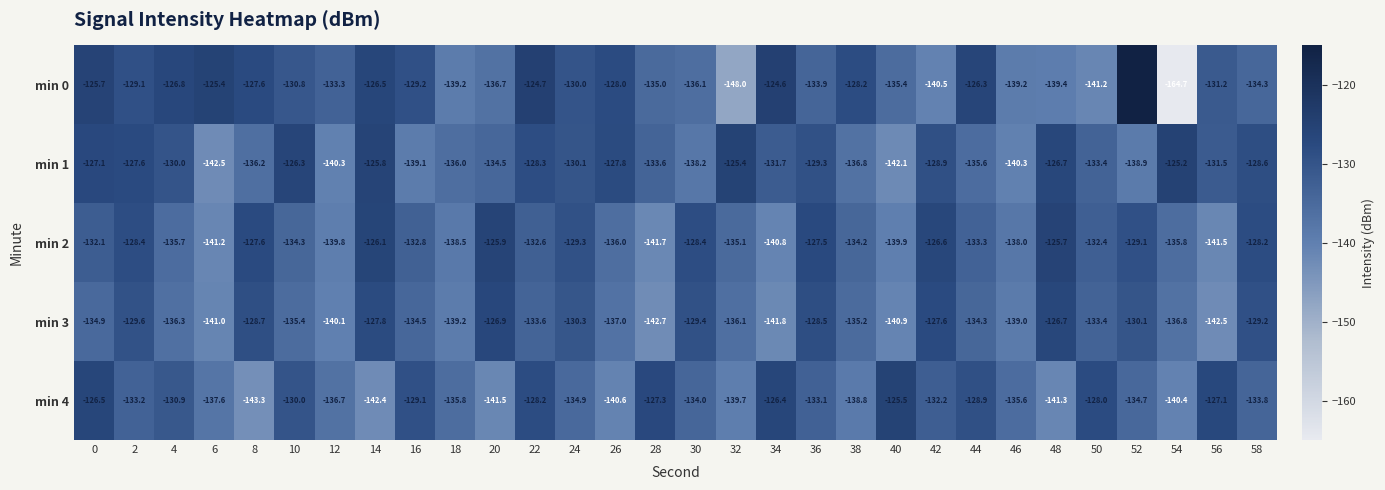

List the series in order of their overall mean, highest first.

min 1, min 0, min 2, min 4, min 3